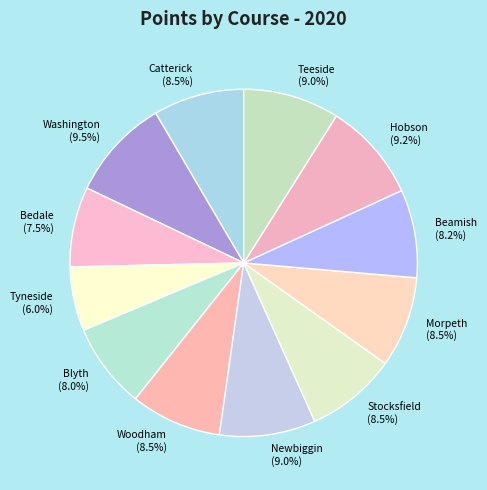

How many segments does this pie chart have?

12